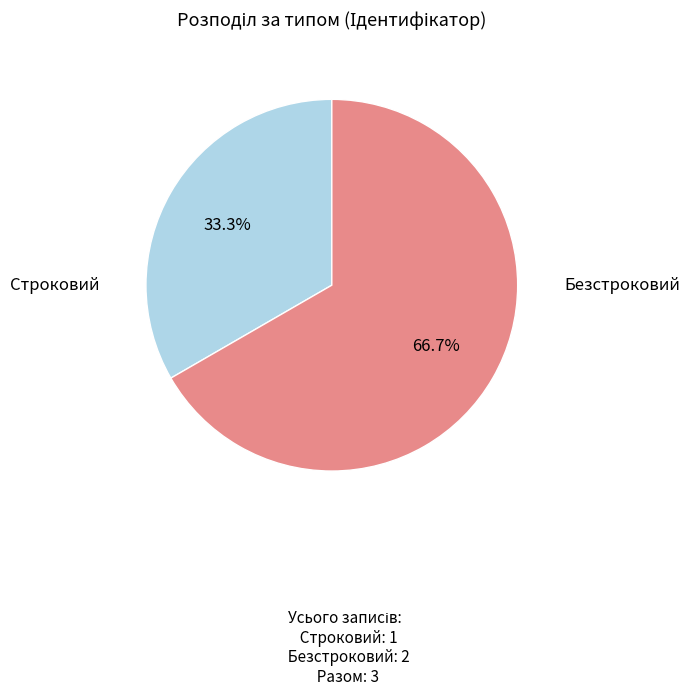

What is the ratio of the value at Безстроковий to the value at Строковий?

2.0